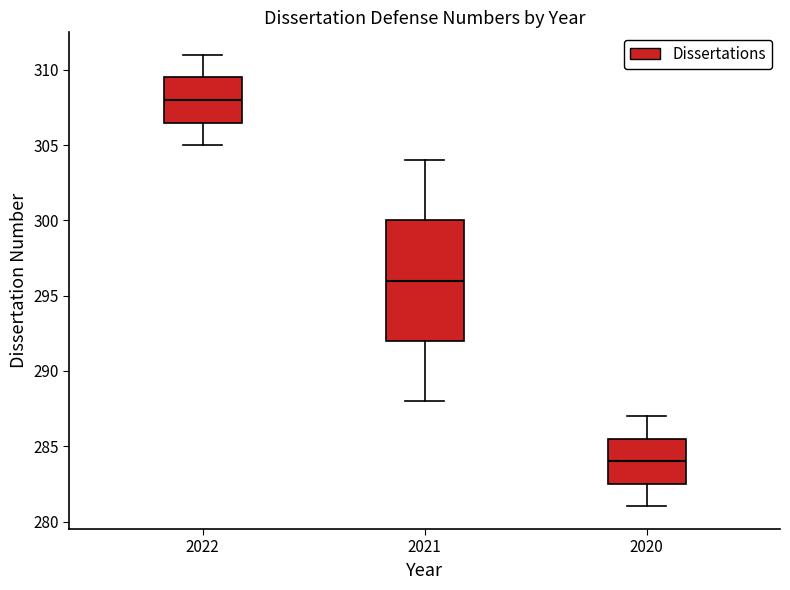

Which box's median line is the highest?

2022